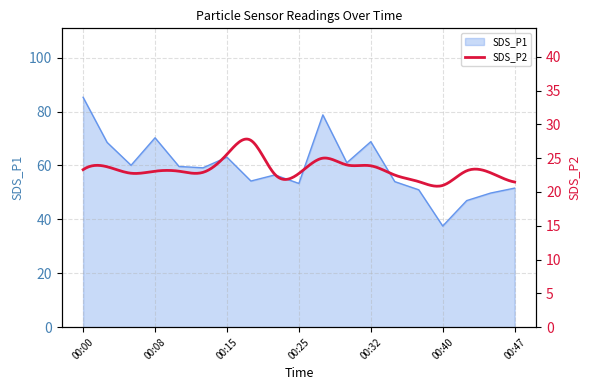

Where is the first local maximum?

00:08